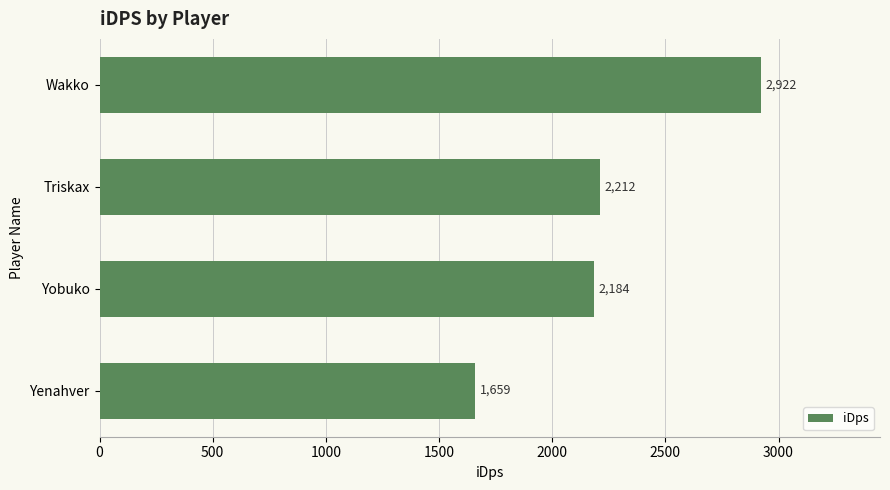

Rank the categories by value from lowest to highest.

Yenahver, Yobuko, Triskax, Wakko